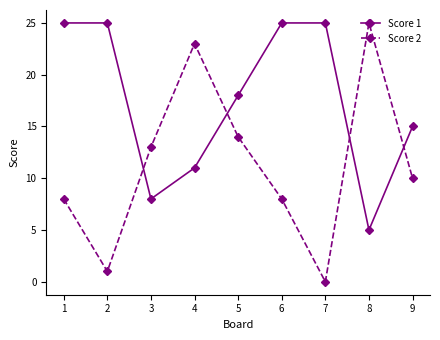

Which series has the largest total across all categories?

Score 1